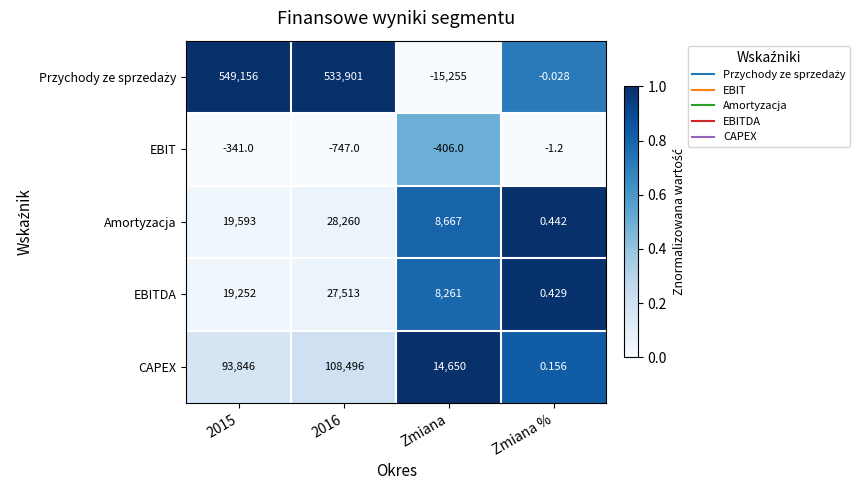

At which label does EBIT first exceed -341?

Zmiana %